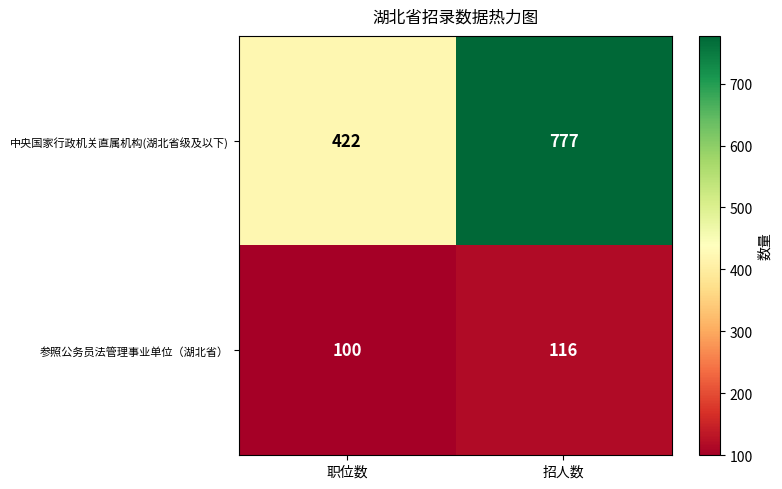

What is the difference between the maximum and minimum values in the 中央国家行政机关直属机构(湖北省级及以下) series?

355